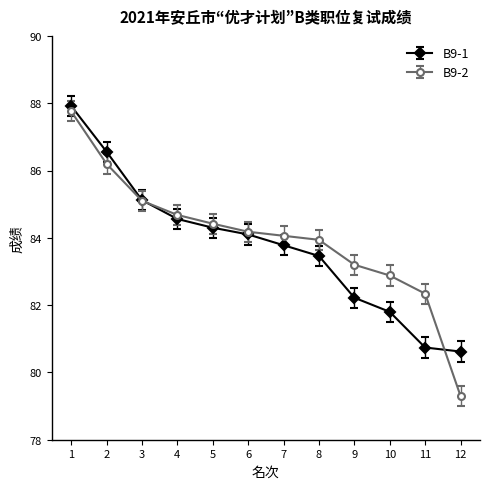

Which series changed the most between 8 and 12?

B9-2